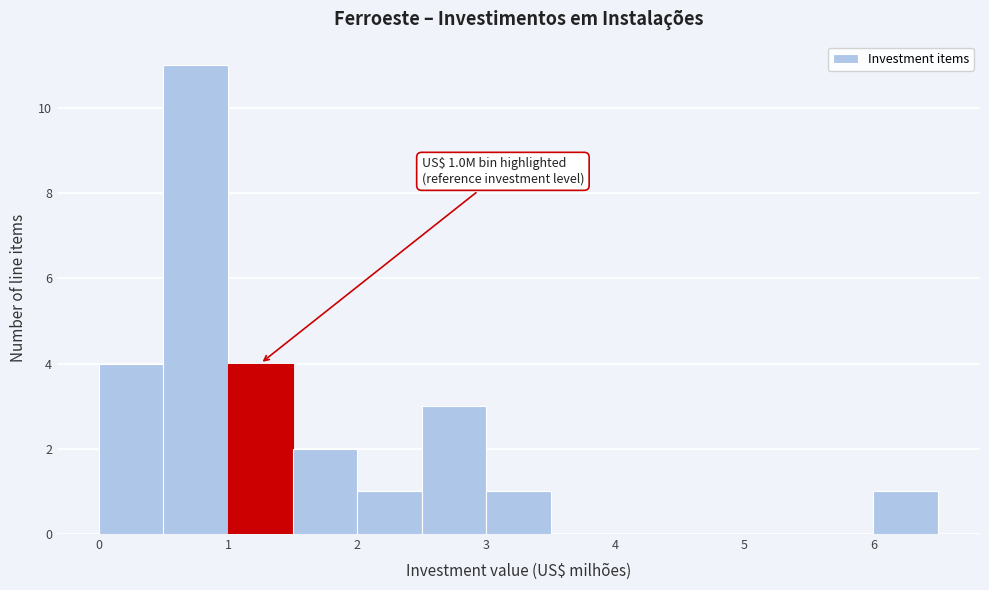

Over which range of the x-axis is the bar tallest?

0.5 to 1.0